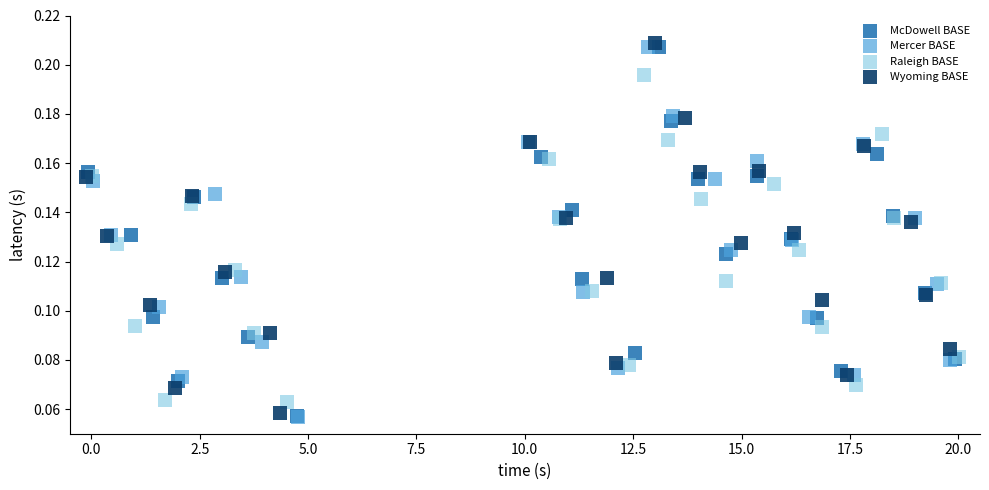

Which series has the widest spread of Y values?

Mercer BASE